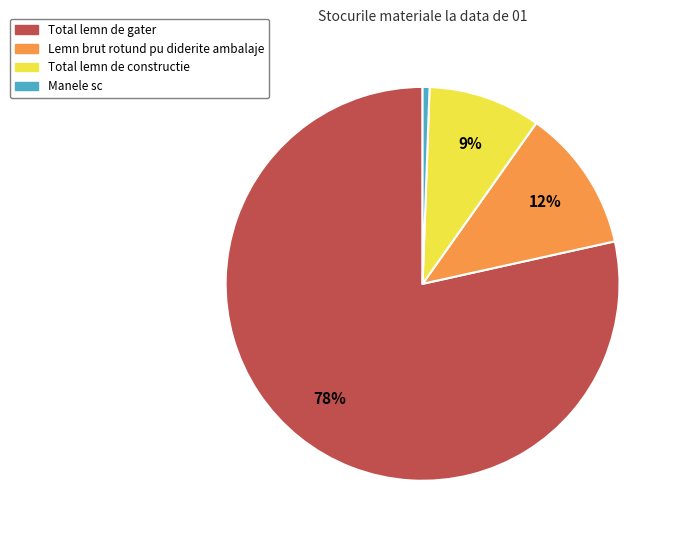

The Manele sc slice represents 11% of the pie. True or false?

False